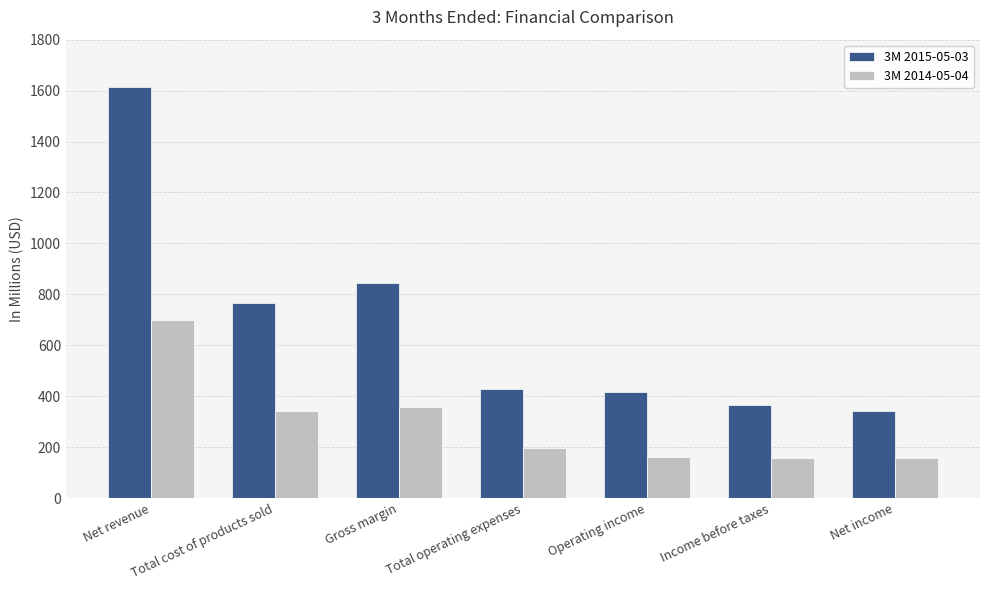

What is the smallest value displayed?

158